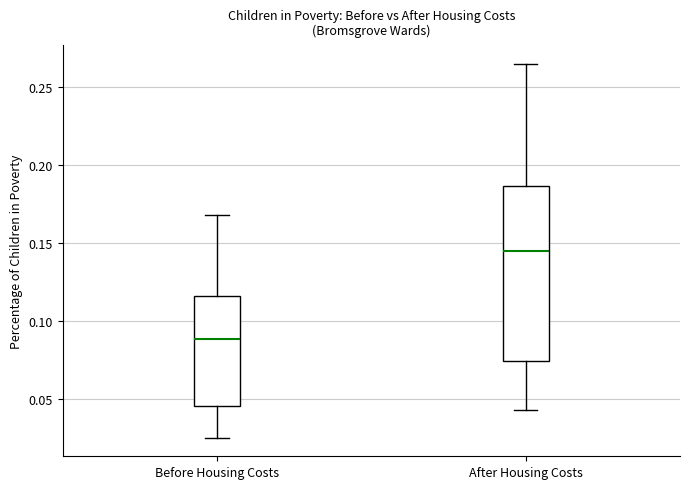

Where does the lower whisker of the box for Before Housing Costs end on the y-axis? The values are not printed on the chart, so give them approximately, as read against the axis.

0.025